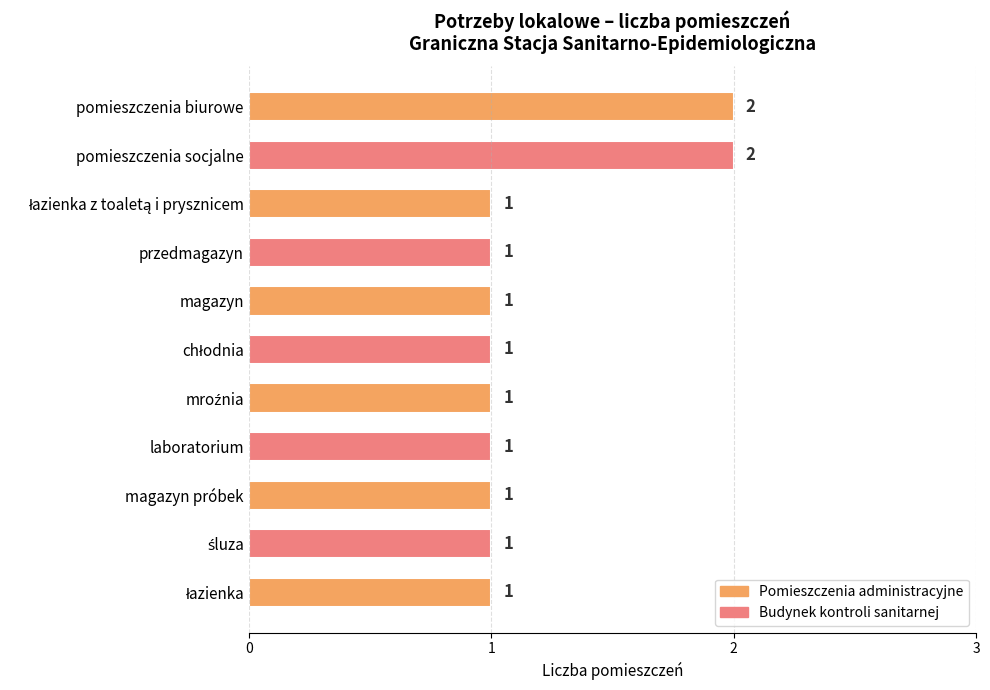

Reading bottom to top, what are all the values shown in this chart?

1	1	1	1	1	1	1	1	1	2	2